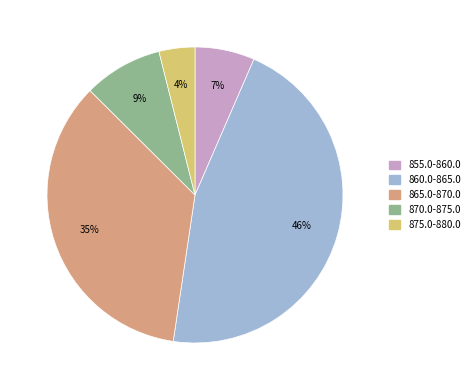

What percentage is the 870.0-875.0 slice, to the nearest percent?

9%